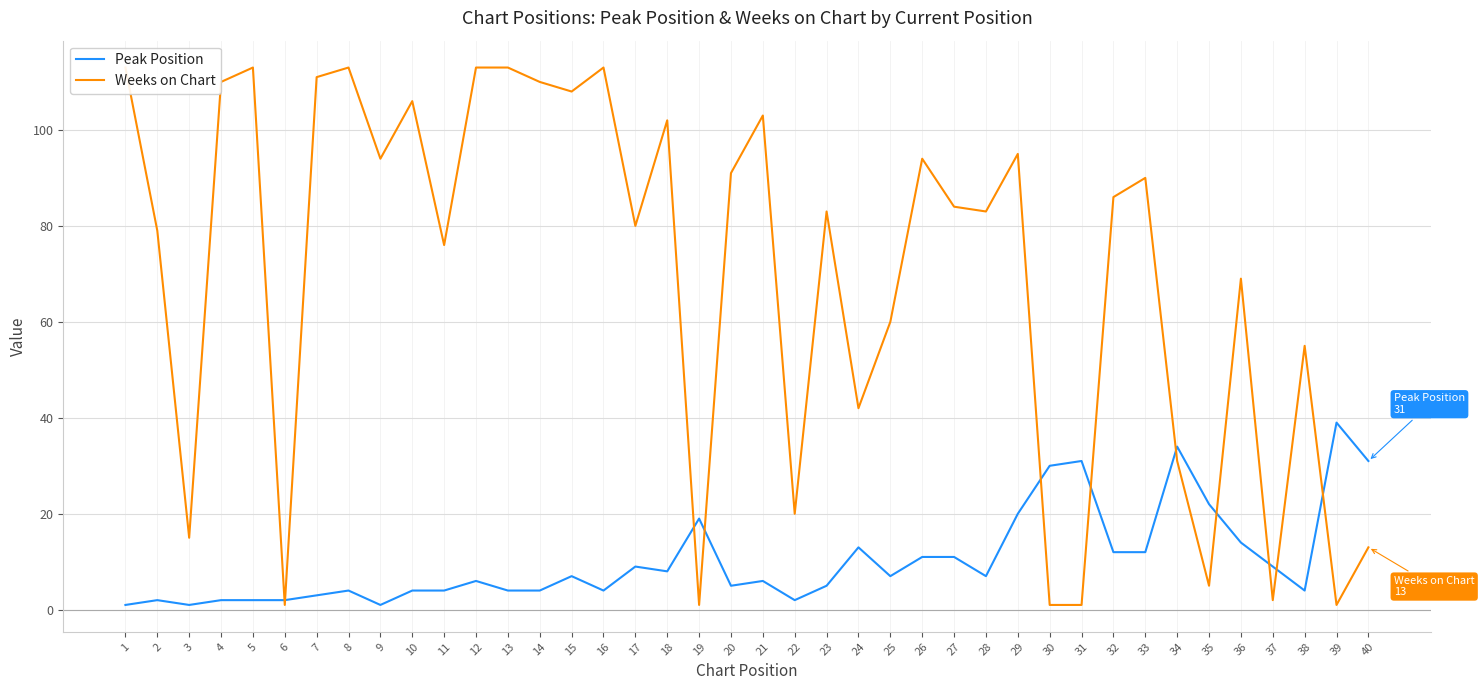

List the series in order of their peak value, lowest first.

Peak Position, Weeks on Chart